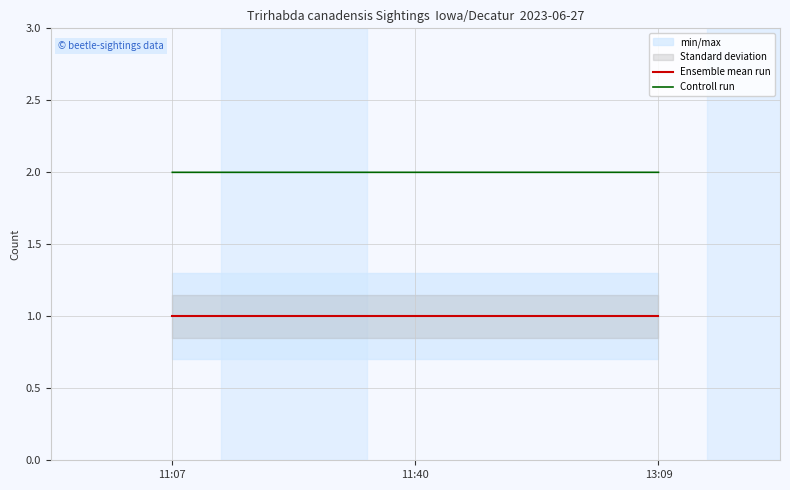

What is the minimum value shown in the chart?

1.0